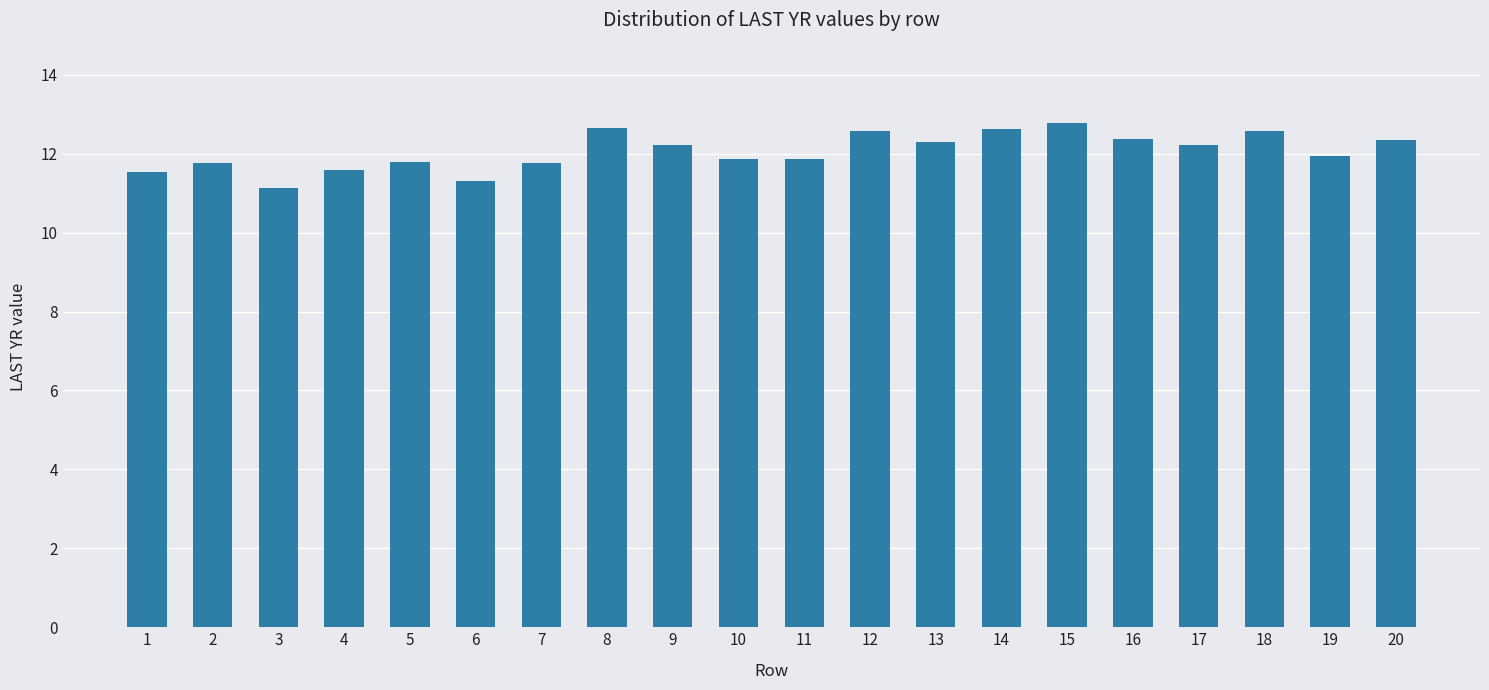

What is the sum of all values?

241.3